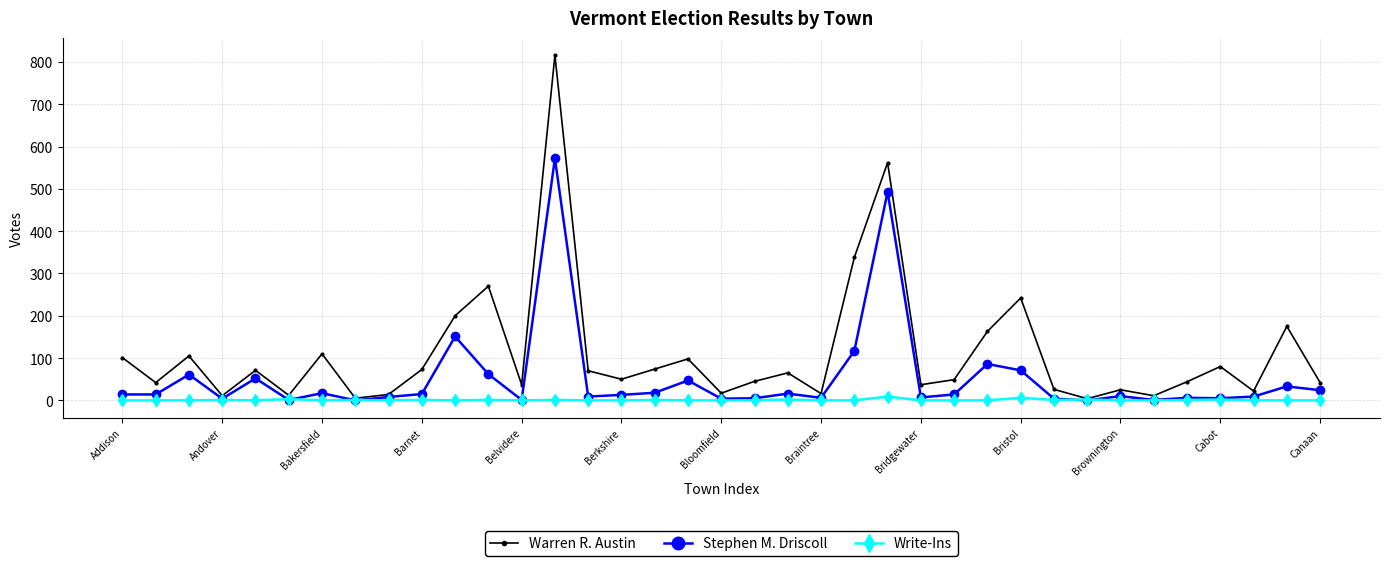

True or false: Write-Ins has more than 2 interior local peaks.

True